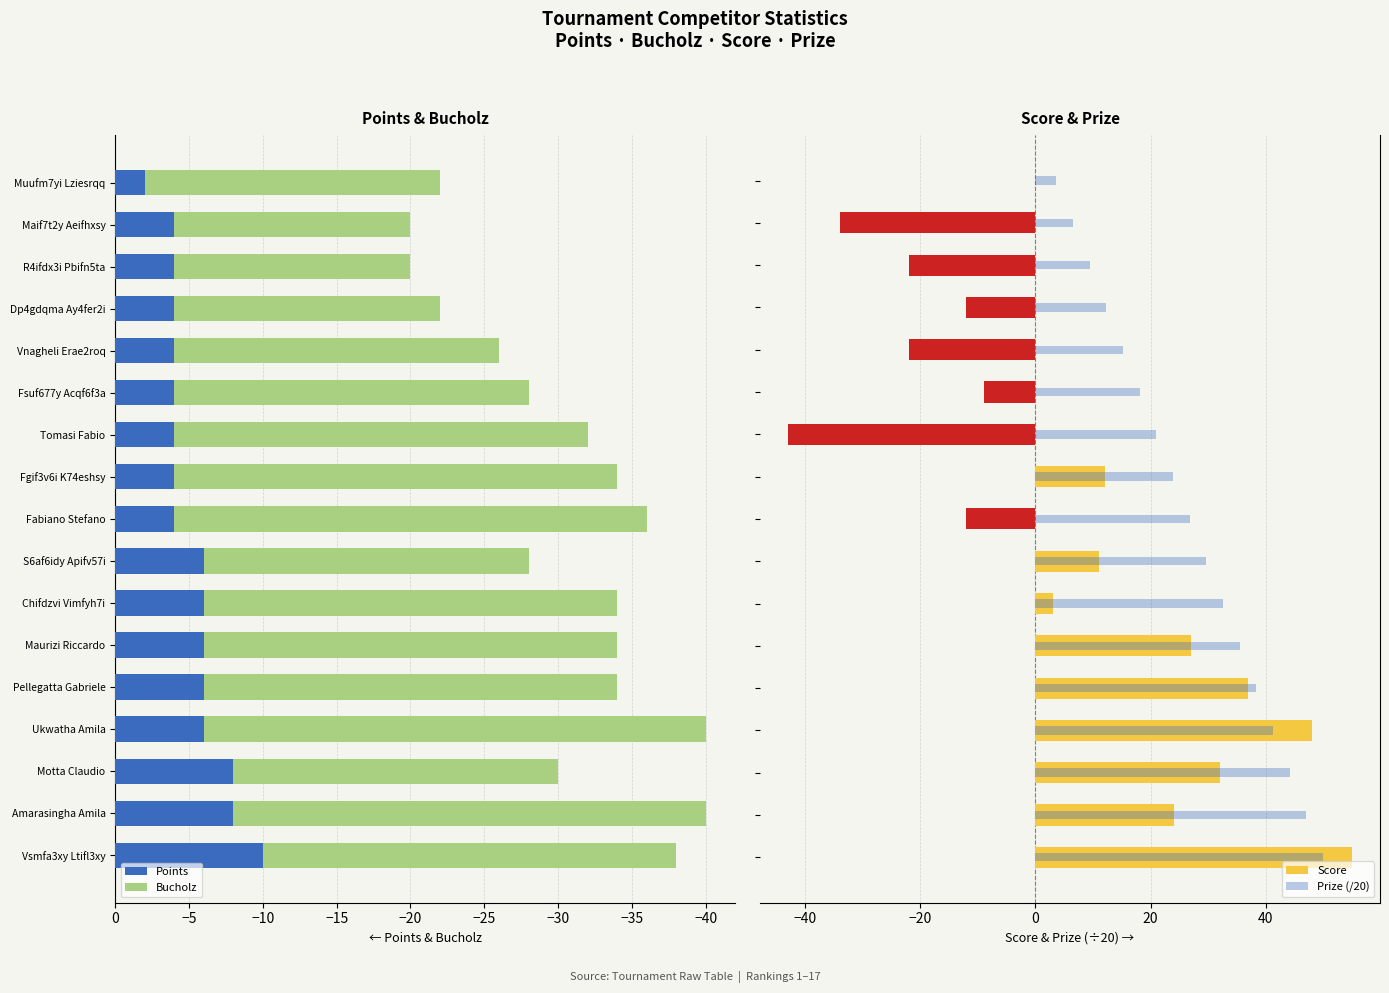

Read the Points value at Vnagheli Erae2roq.

-4.0